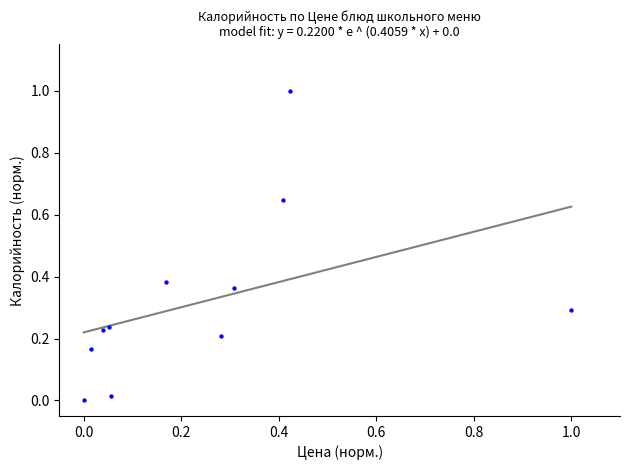

What is the range of Y values (max minus min)?

1.0